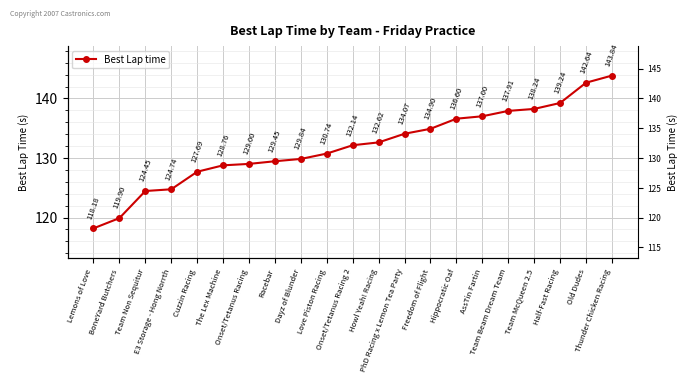

What value does the data have at Half-Fast Racing?

139.2